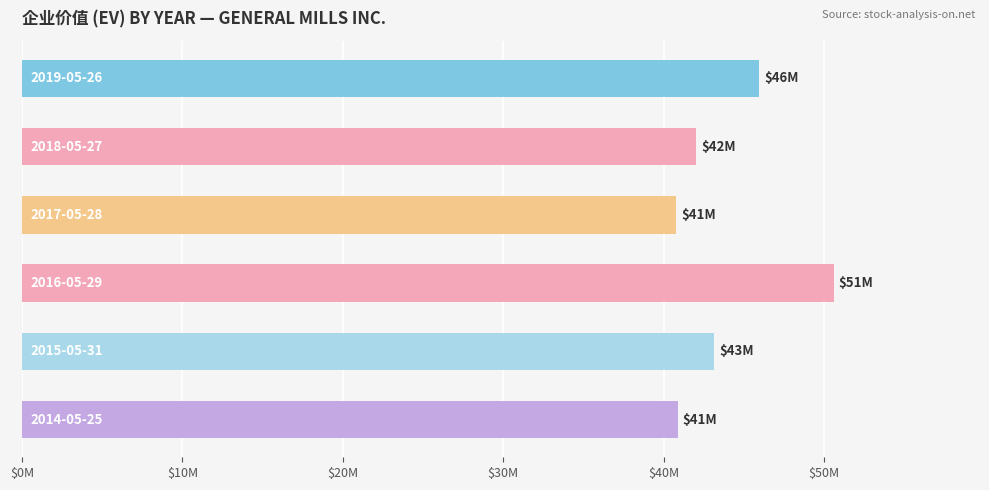

Does the chart contain any negative values?

No